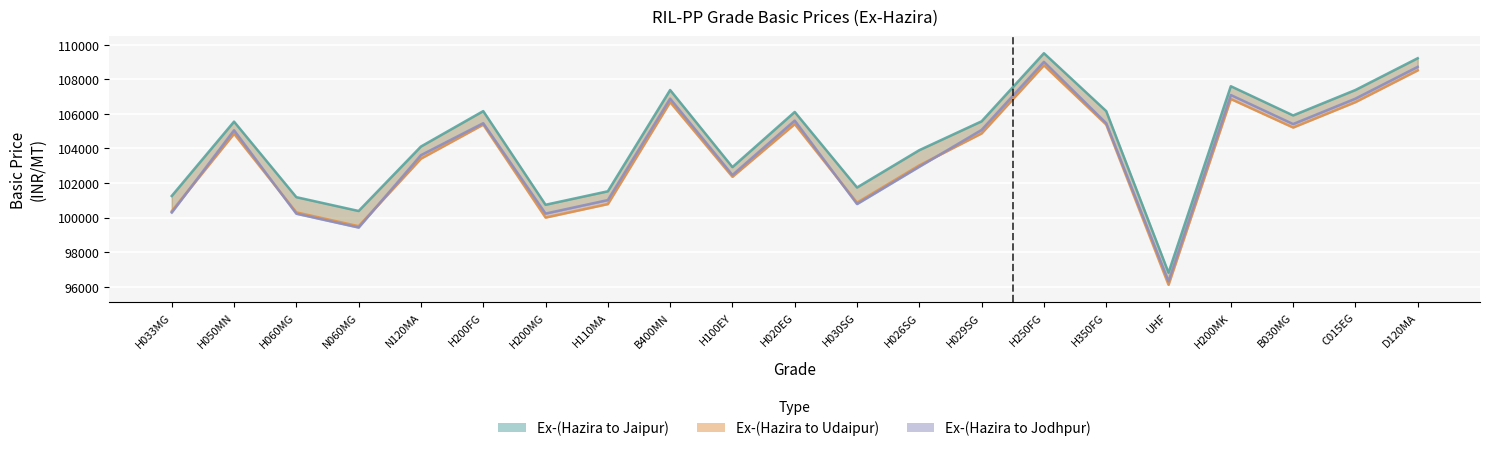

What is the label of the 14th point from the right?

H110MA